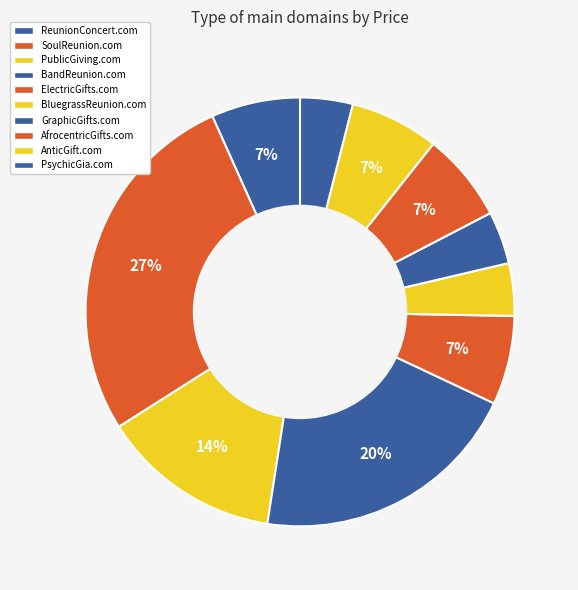

Does any single category account for the majority?

No